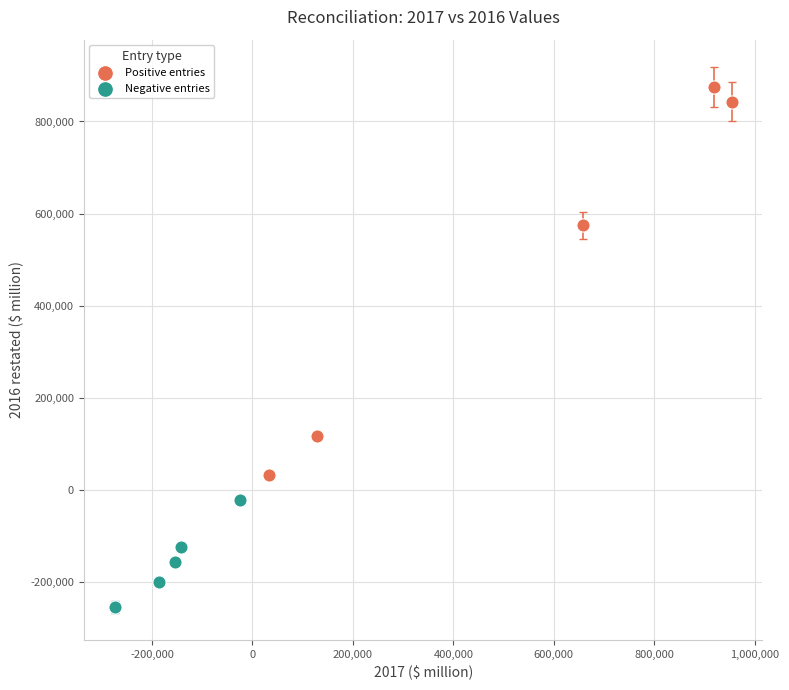

Which series reaches the minimum Y coordinate?

Negative entries